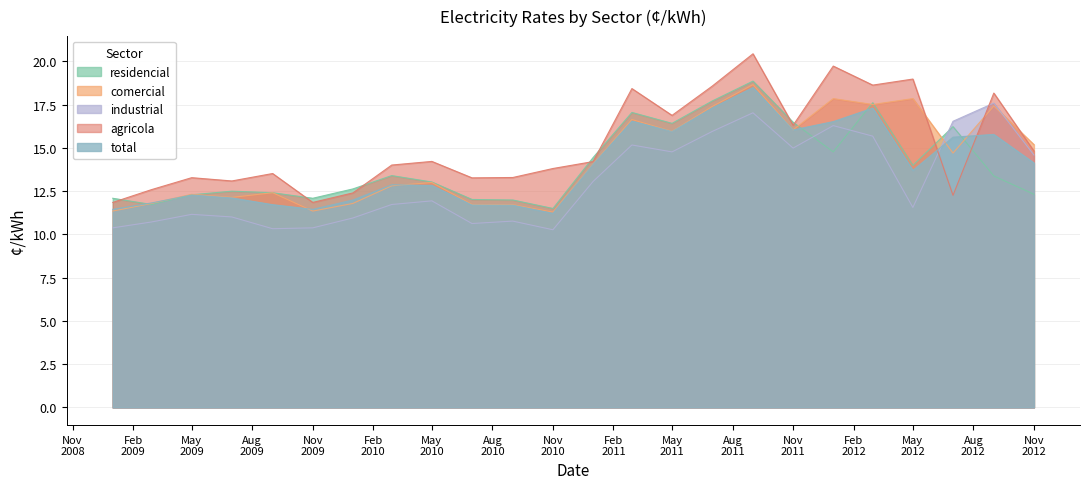

What is the label of the 7th point from the left?

2010-01